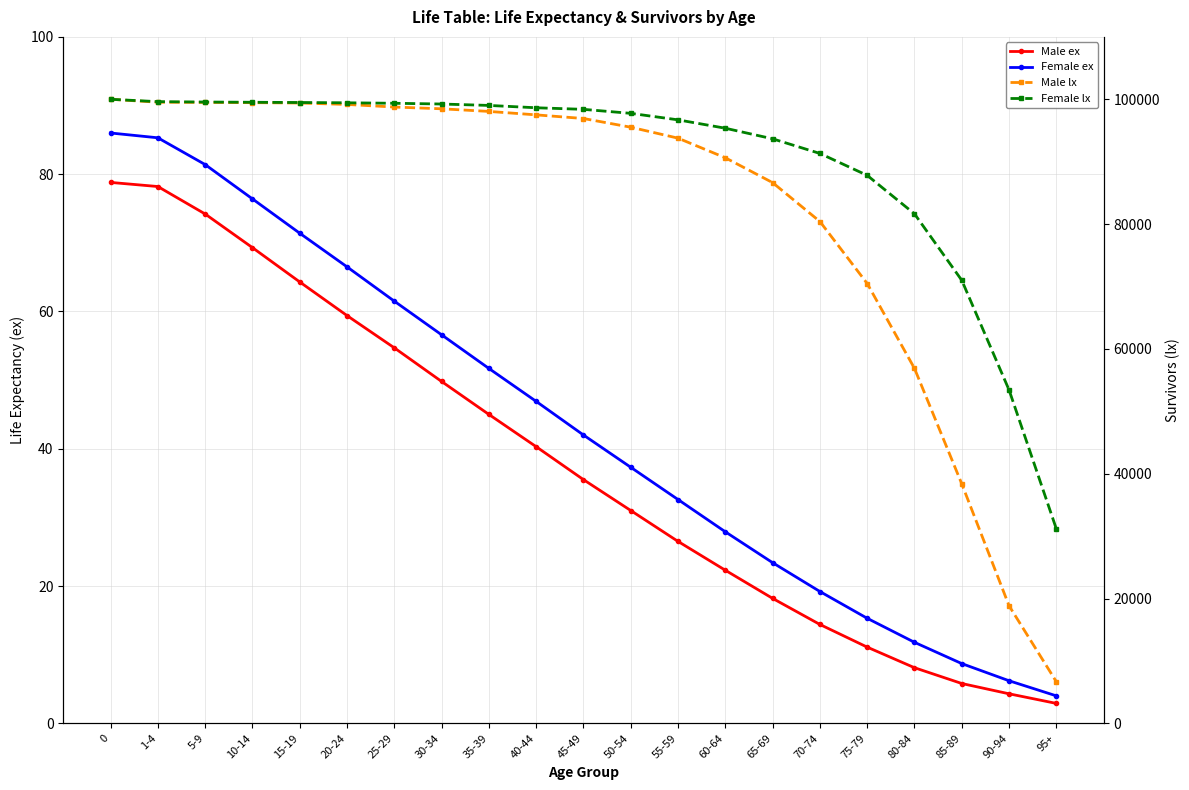

Reading right to left, list all the values displayed in this chart.

Male ex: 2.9	4.3	5.8	8.1	11.1	14.4	18.2	22.3	26.5	31.0	35.5	40.3	45.0	49.8	54.7	59.4	64.3	69.3	74.2	78.2	78.8
Female ex: 4.0	6.2	8.7	11.8	15.3	19.2	23.4	27.9	32.6	37.3	42.0	46.9	51.7	56.6	61.5	66.5	71.4	76.4	81.4	85.3	86.0
Male lx: 6659.0	18831.0	38367.0	56869.0	70476.0	80409.0	86646.0	90626.0	93770.0	95525.0	96921.0	97504.0	98057.0	98478.0	98758.0	99175.0	99406.0	99461.0	99501.0	99533.0	100000.0
Female lx: 31150.0	53412.0	70990.0	81643.0	87808.0	91320.0	93666.0	95362.0	96705.0	97748.0	98389.0	98642.0	99017.0	99243.0	99361.0	99439.0	99485.0	99523.0	99561.0	99621.0	100000.0